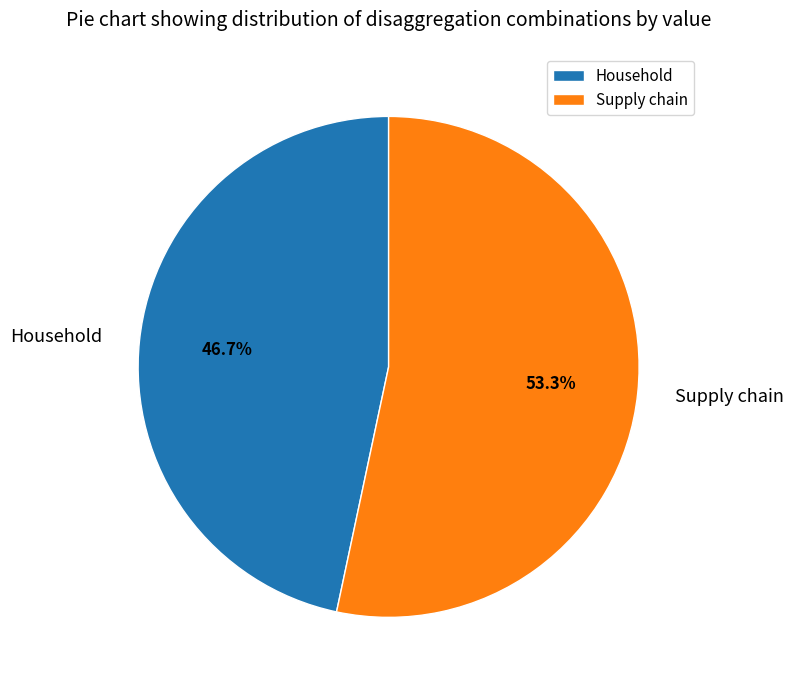

Is Supply chain the majority of the pie?

Yes